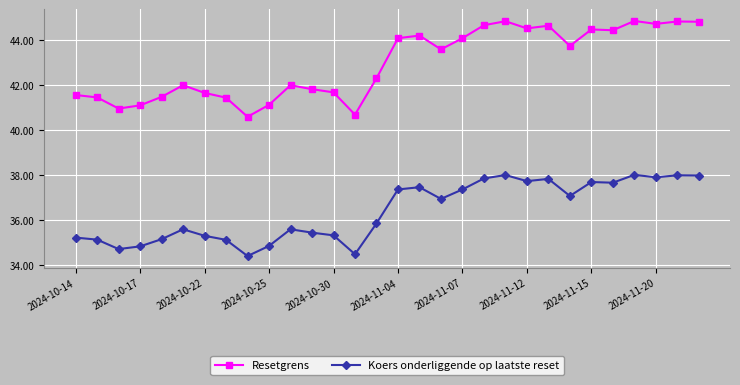

True or false: Resetgrens and Koers onderliggende op laatste reset intersect in this chart.

False